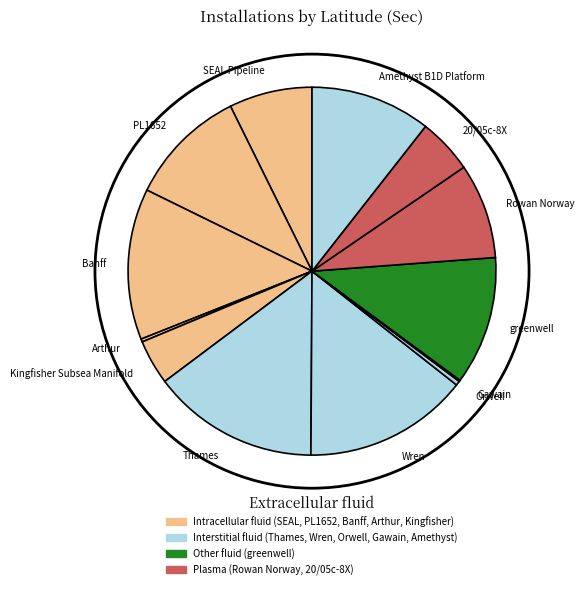

Which has a higher value, Banff or Rowan Norway?

Banff